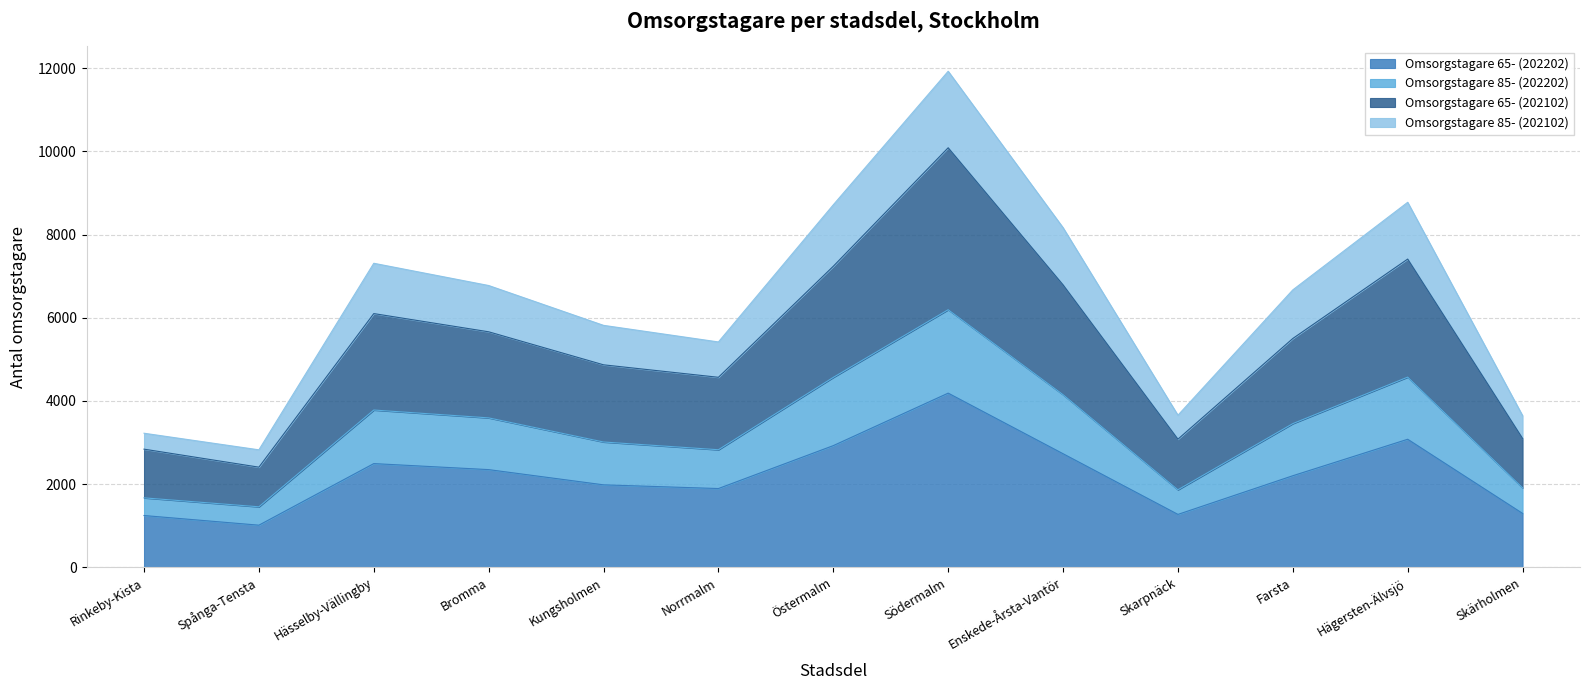

True or false: Omsorgstagare 85- (202102) and Omsorgstagare 85- (202202) cross at least once.

False